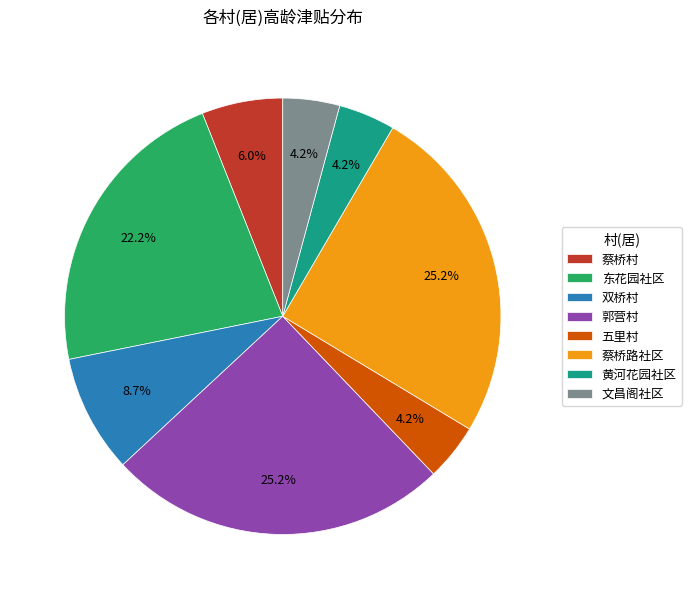

How much of the chart is everything except 蔡桥村?

94.0%